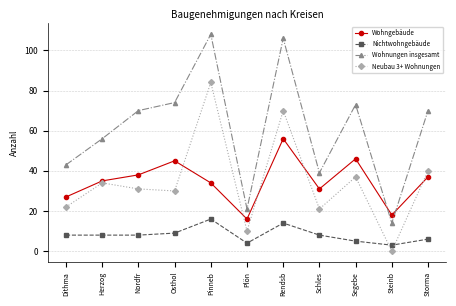

True or false: Wohngebäude has more than 2 points higher than both neighbors.

True